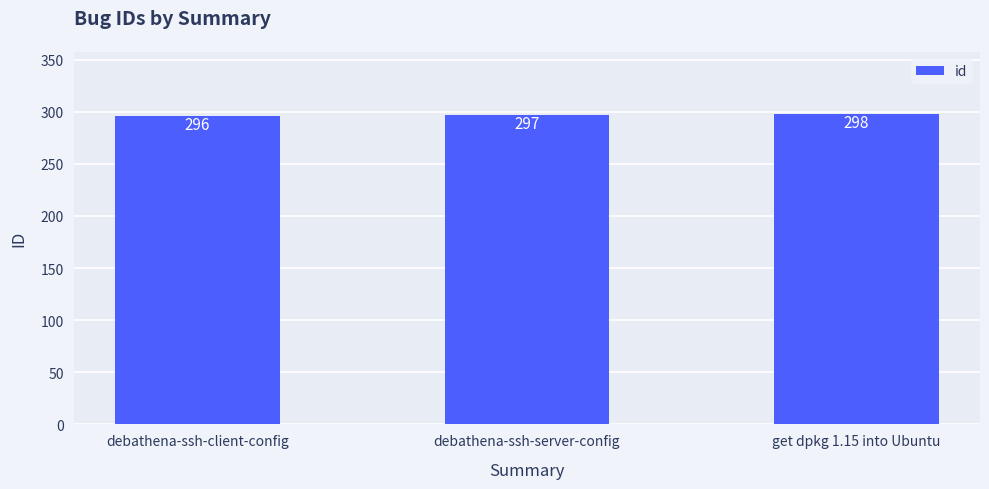

What is the difference between the values at debathena-ssh-client-config and get dpkg 1.15 into Ubuntu?

2